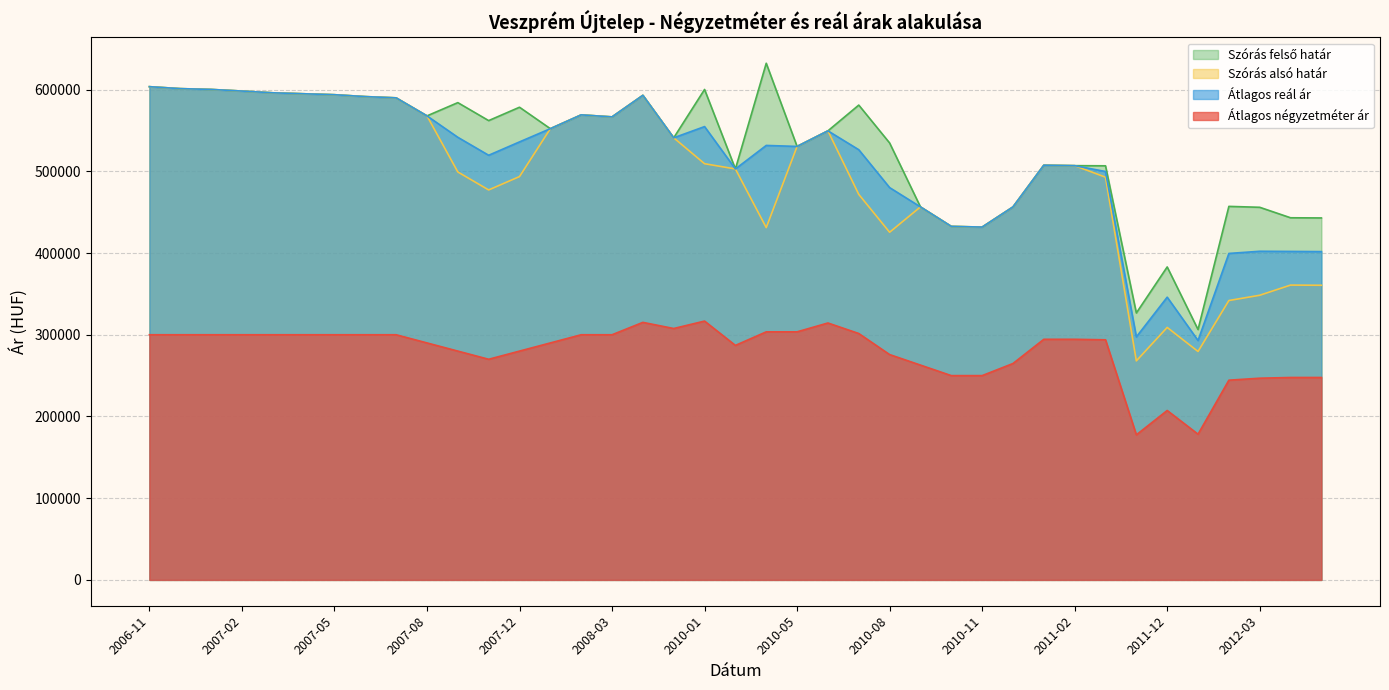

What is the lowest value of the Szórás felső határ series?

306381